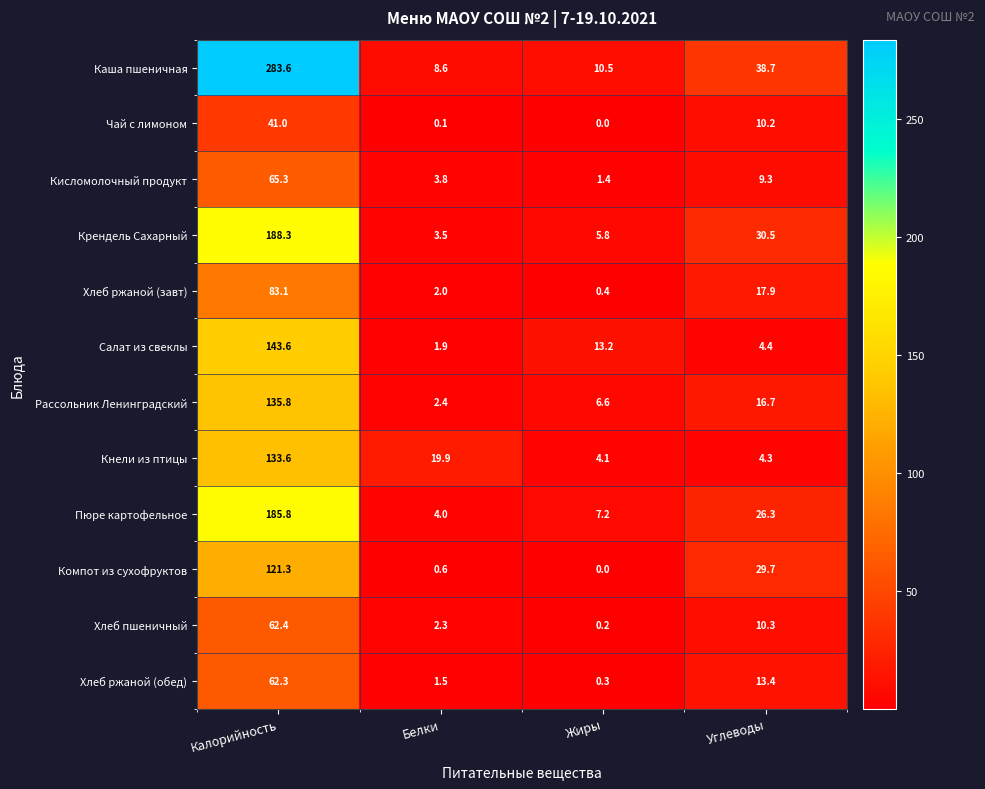

Is it true that Рассольник Ленинградский equals 219.6 at Калорийность?

False